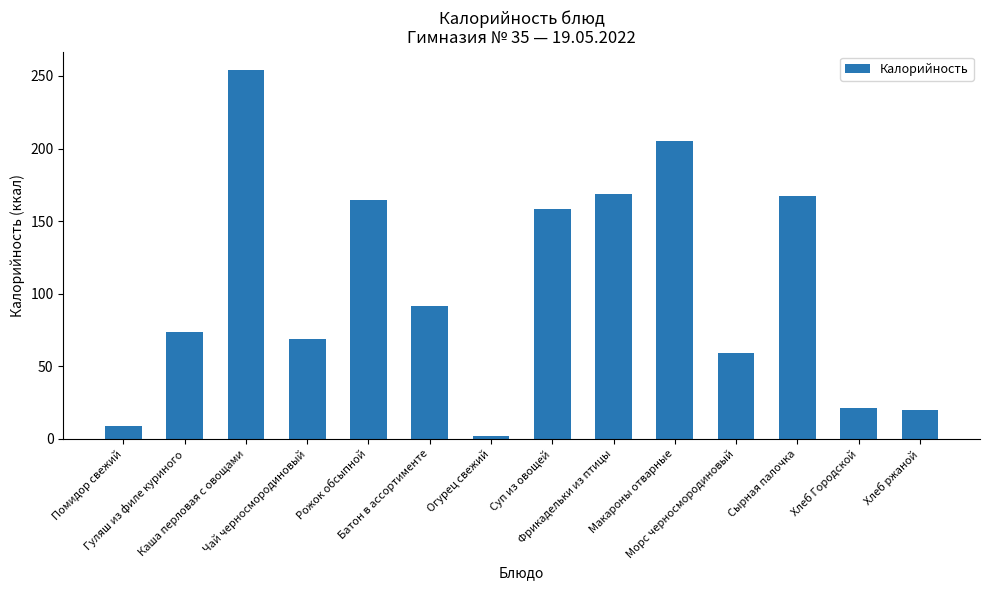

What is the label of the 10th bar from the left?

Макароны отварные